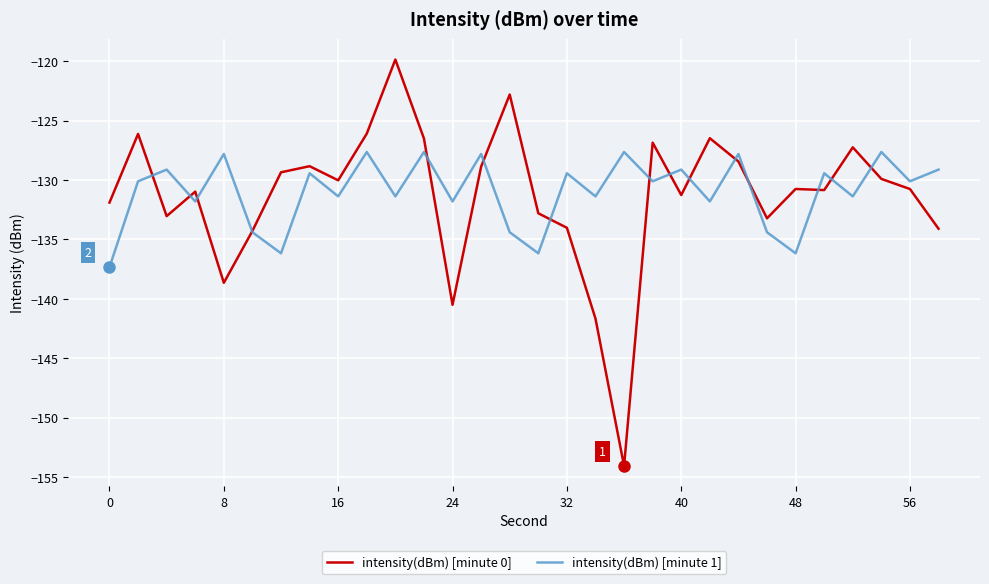

What is the difference between the maximum and minimum values in the intensity(dBm) [minute 1] series?

9.7